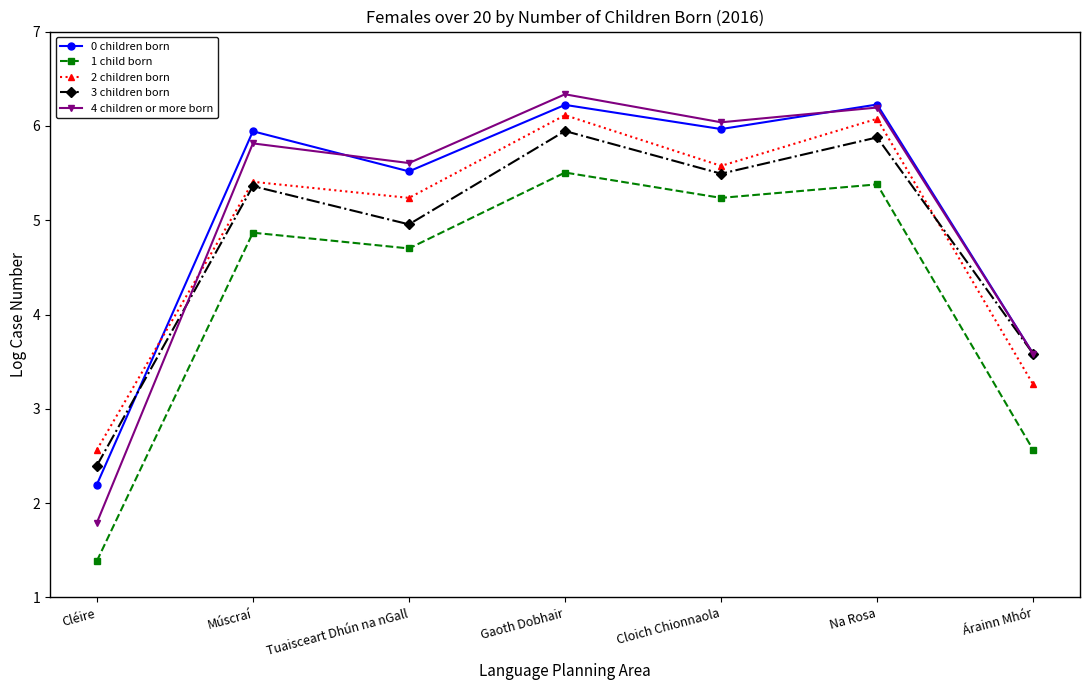

What are all the series names shown in the legend?

0 children born, 1 child born, 2 children born, 3 children born, 4 children or more born